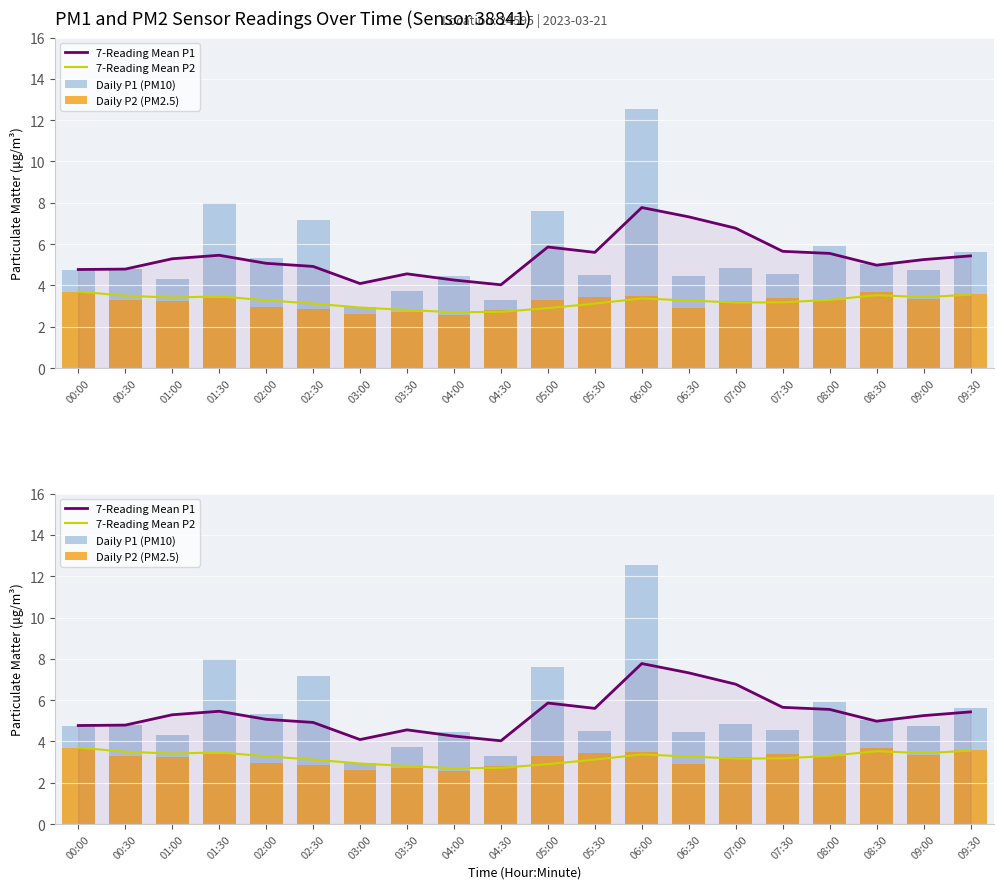

Does the chart contain any negative values?

No